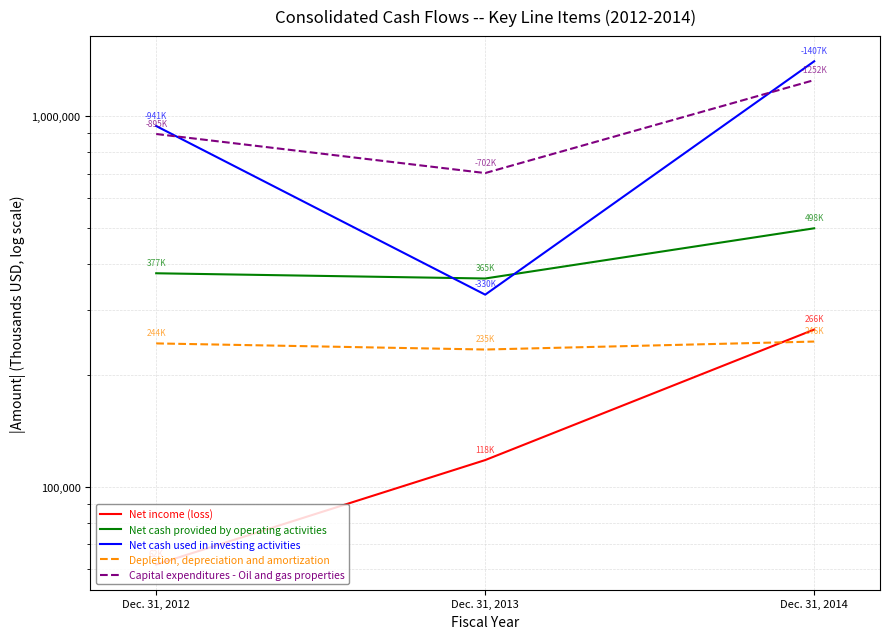

How many data points does each series have?

3